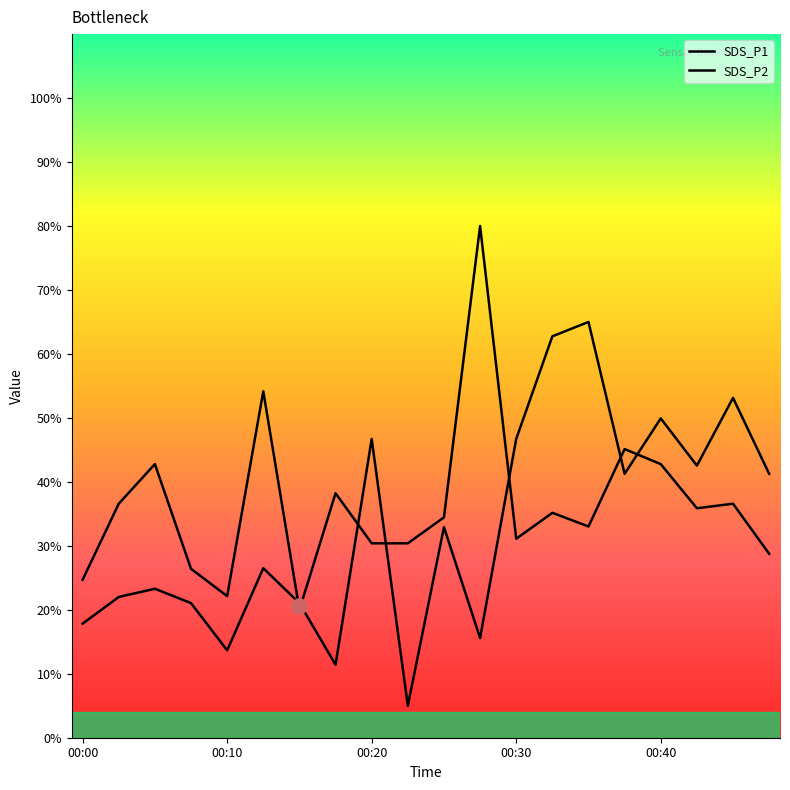

Which series has the largest total across all categories?

SDS_P1